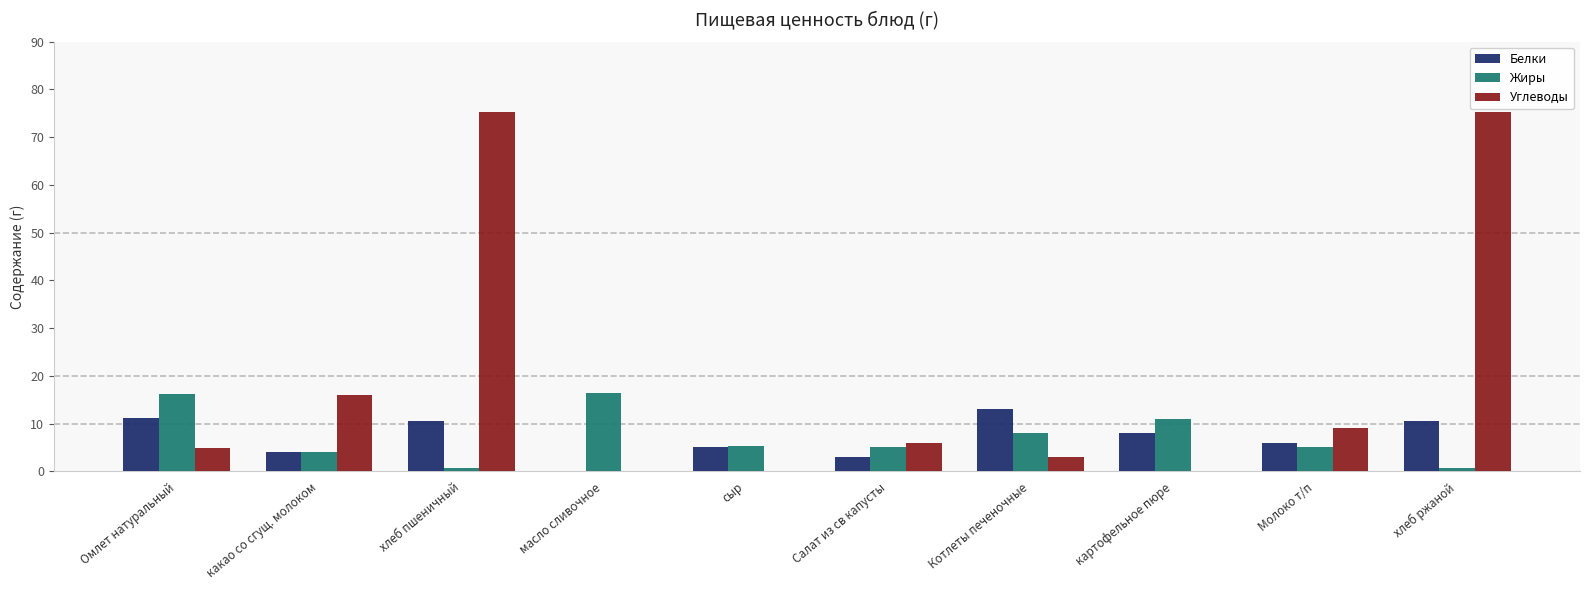

How many distinct data groups are displayed?

3